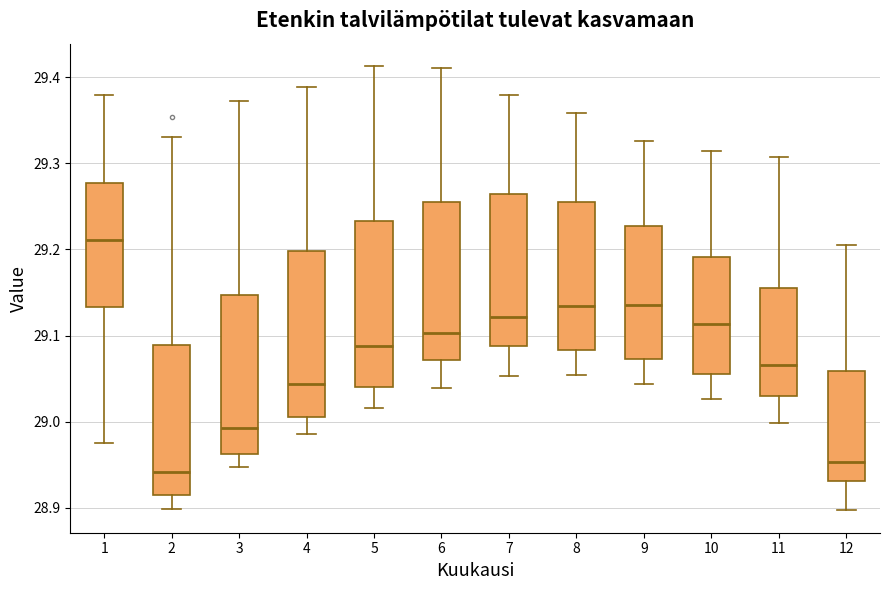

Reading left to right, transcribe this box plot: for each box, give where its median line is, the range the box spans, and where its two whiskers end, as read against the y-axis. The values are not printed on the chart, so give them approximately, as read against the axis.

1: median 29.21, box 29.13 to 29.28, whiskers 28.98 to 29.38
2: median 28.94, box 28.92 to 29.09, whiskers 28.90 to 29.33
3: median 28.99, box 28.96 to 29.15, whiskers 28.95 to 29.37
4: median 29.04, box 29.01 to 29.20, whiskers 28.99 to 29.39
5: median 29.09, box 29.04 to 29.23, whiskers 29.02 to 29.41
6: median 29.10, box 29.07 to 29.26, whiskers 29.04 to 29.41
7: median 29.12, box 29.09 to 29.26, whiskers 29.05 to 29.38
8: median 29.13, box 29.08 to 29.26, whiskers 29.05 to 29.36
9: median 29.14, box 29.07 to 29.23, whiskers 29.04 to 29.33
10: median 29.11, box 29.06 to 29.19, whiskers 29.03 to 29.31
11: median 29.07, box 29.03 to 29.16, whiskers 29.00 to 29.31
12: median 28.95, box 28.93 to 29.06, whiskers 28.90 to 29.21